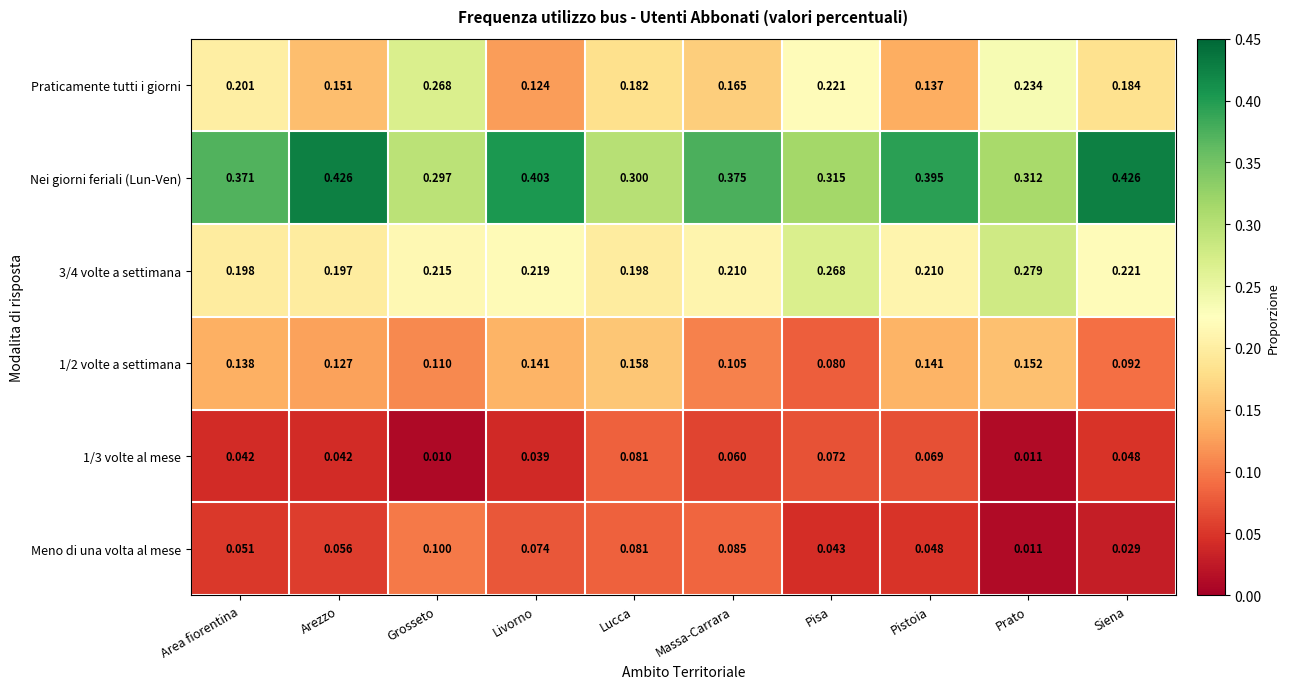

Is the value of Praticamente tutti i giorni at Massa-Carrara greater than the value of 1/3 volte al mese at Arezzo?

Yes